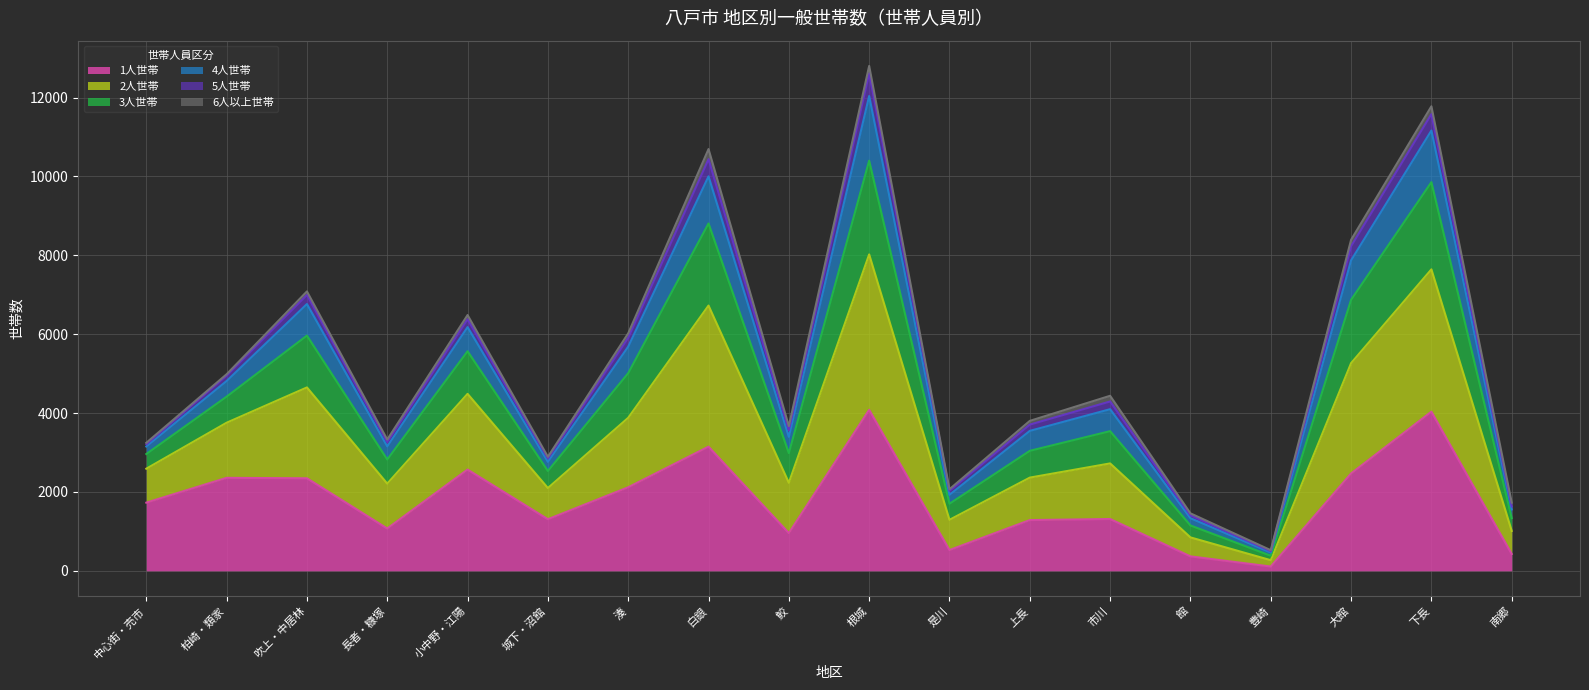

How many data points in 1人世帯 are above 1729?

8